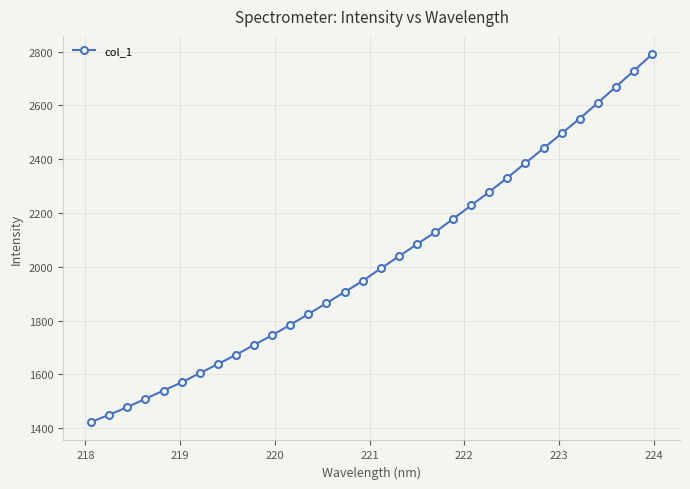

What is the minimum value shown in the chart?

1422.3